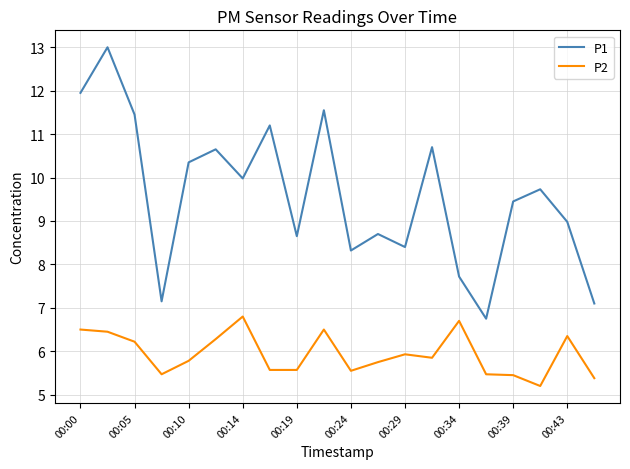

Rank the series by their maximum value, from lowest to highest.

P2, P1